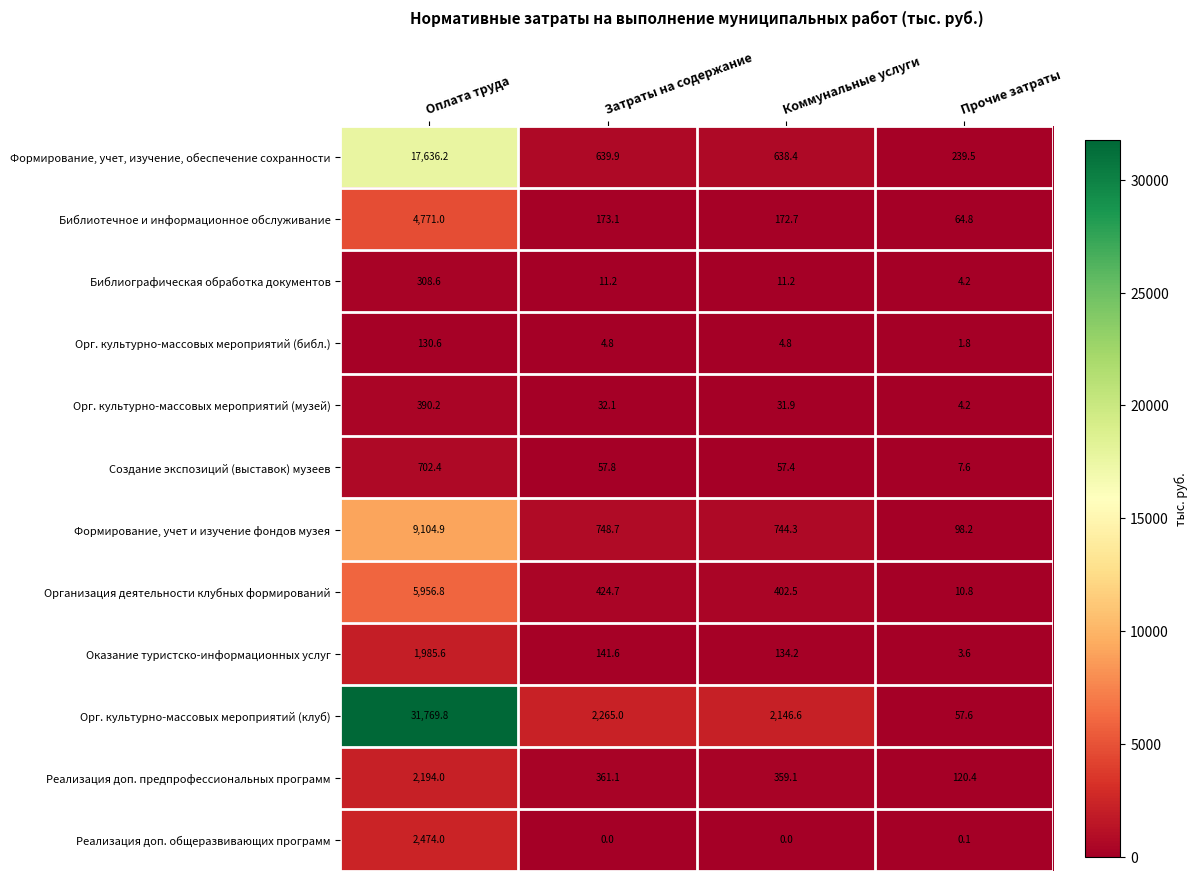

Where is Орг. культурно-массовых мероприятий (музей) nearest to the value 197?

Затраты на содержание